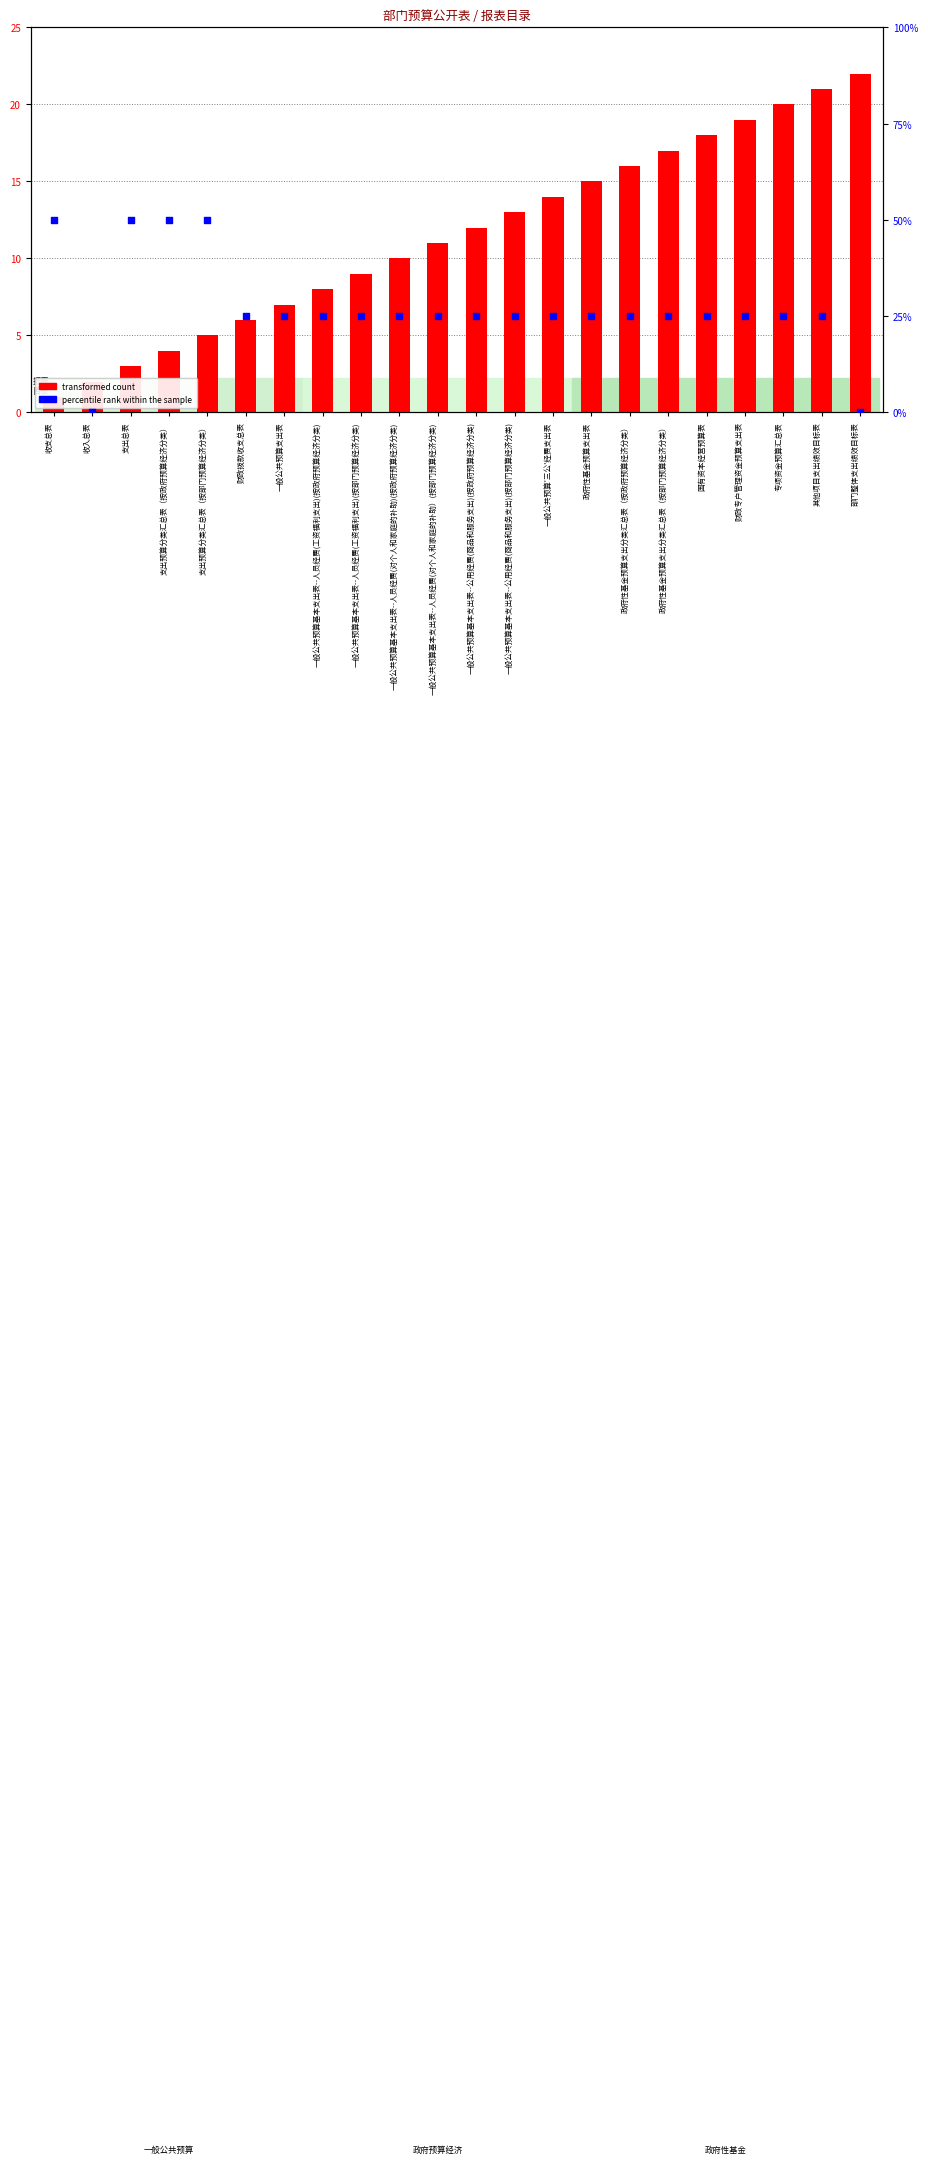

Which series reaches the minimum Y coordinate?

percentile rank within the sample